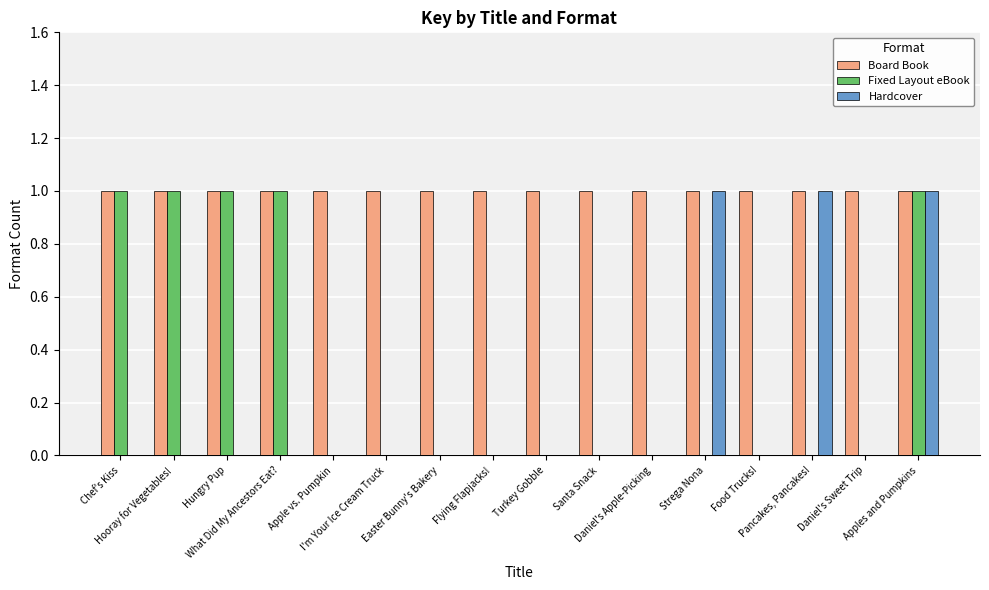

What is the sum of all Hardcover values?

3